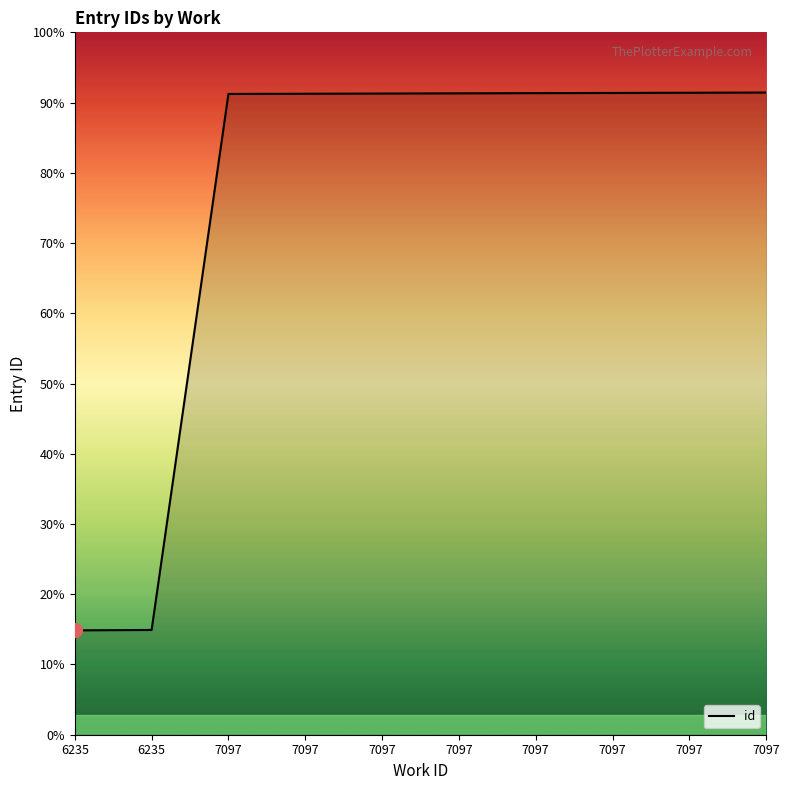

Does the chart have visible grid lines?

No